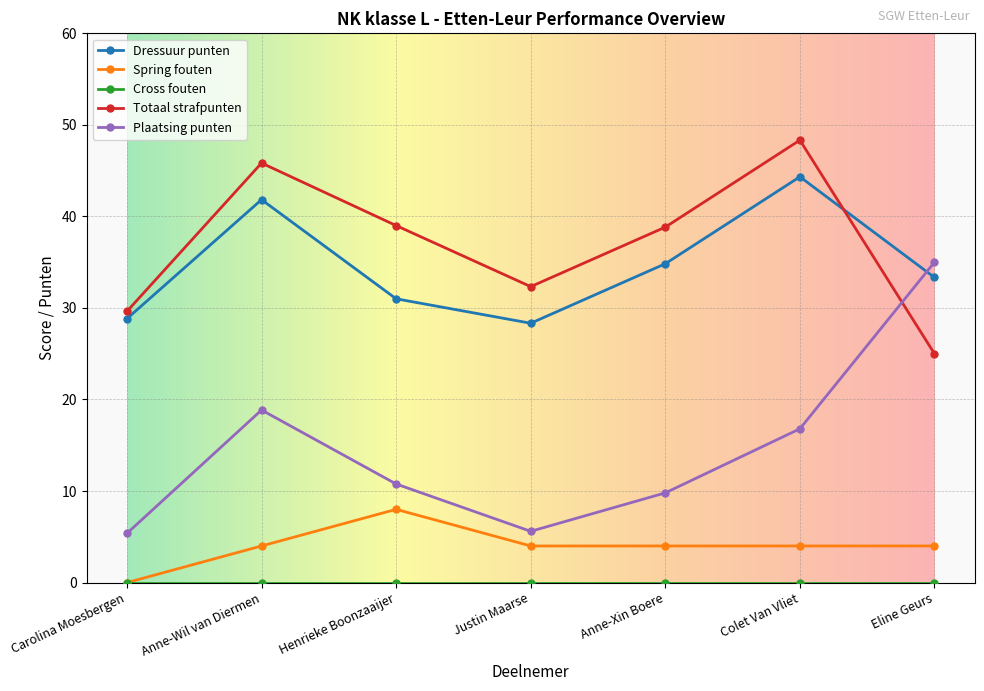

True or false: Totaal strafpunten and Spring fouten intersect in this chart.

False